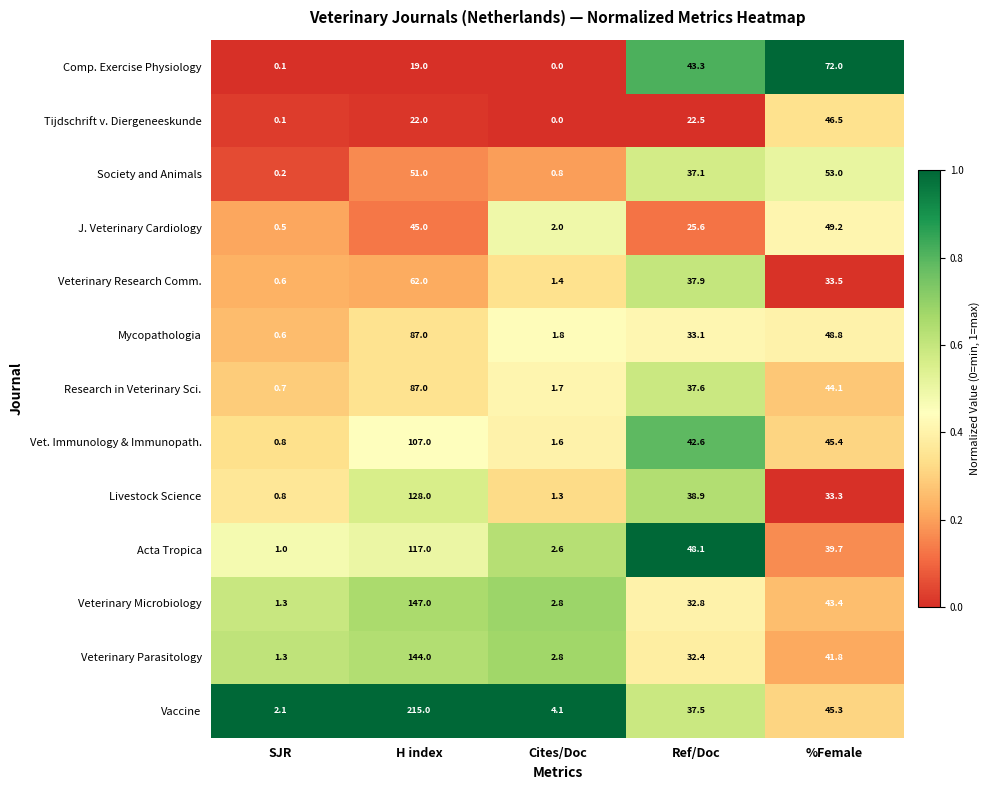

What is the greatest value displayed?

215.0